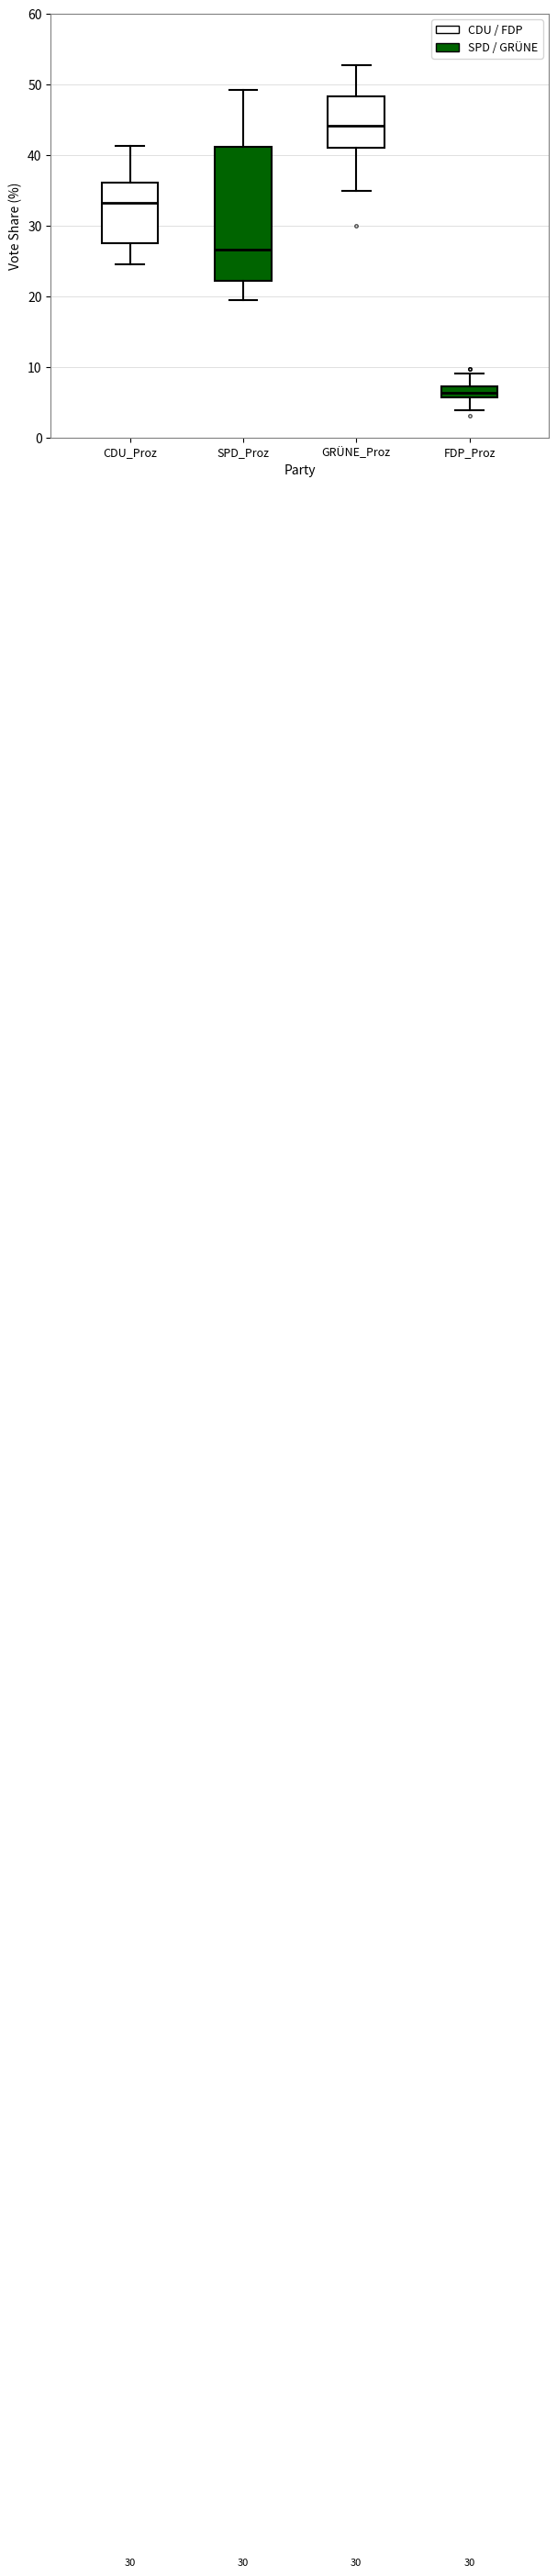

Reading left to right, read every box against the y-axis: the position of its median line, the range the box covers, and the ends of its whiskers. The values are not printed on the chart, so give them approximately, as read against the axis.

CDU_Proz: median 33, box 27 to 36, whiskers 25 to 41
SPD_Proz: median 27, box 22 to 41, whiskers 19 to 49
GRÜNE_Proz: median 44, box 41 to 48, whiskers 35 to 53
FDP_Proz: median 6 (inside the box), box 6 to 7, whiskers 4 to 9